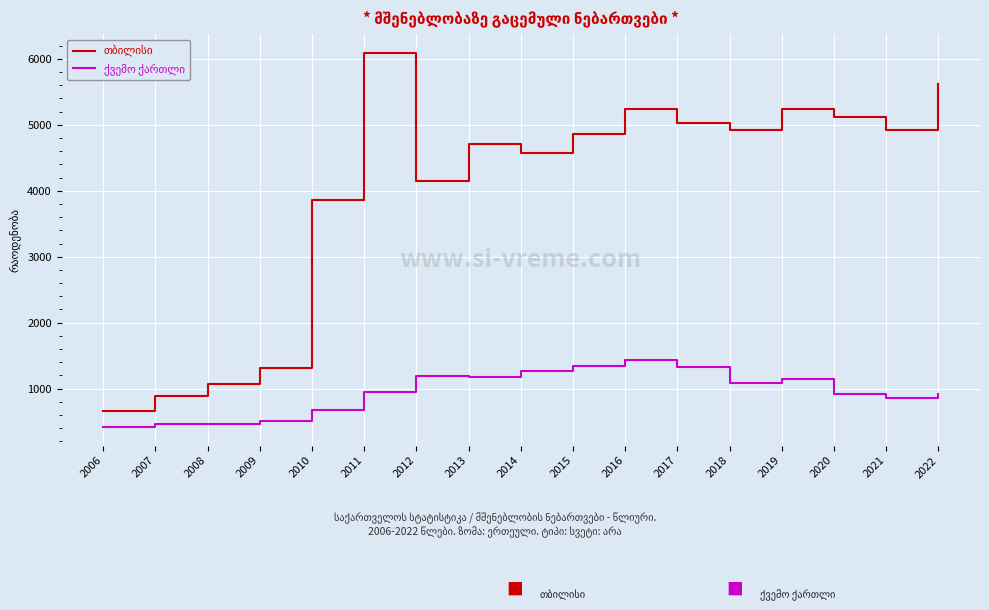

What is the total value across all series at 2010?

4527